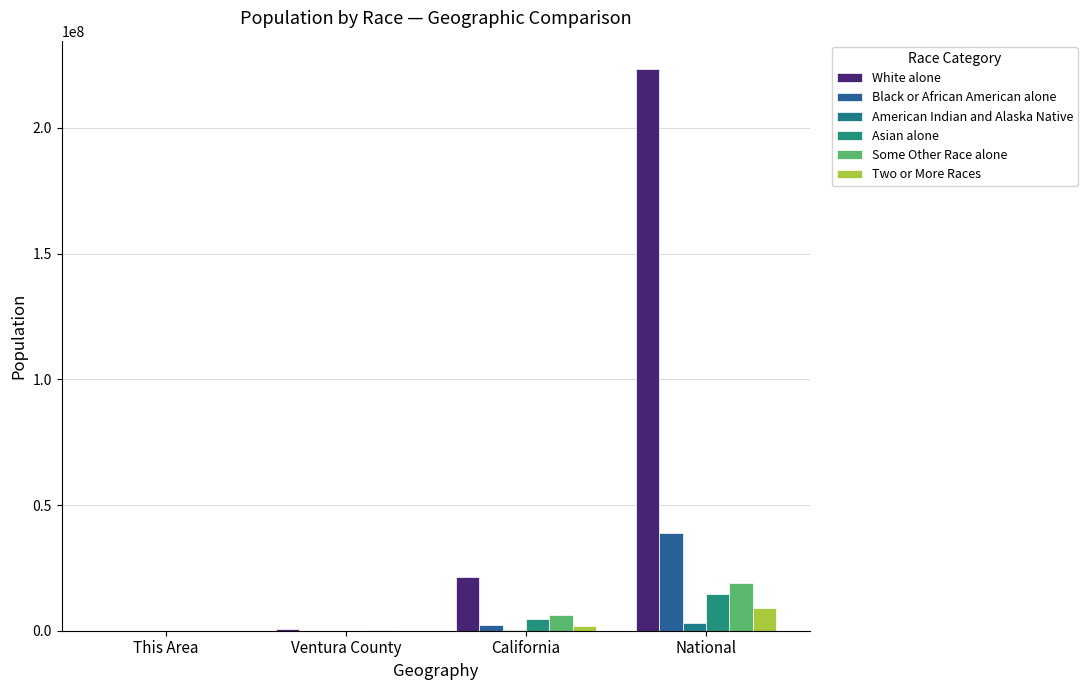

How many series are shown in this chart?

6